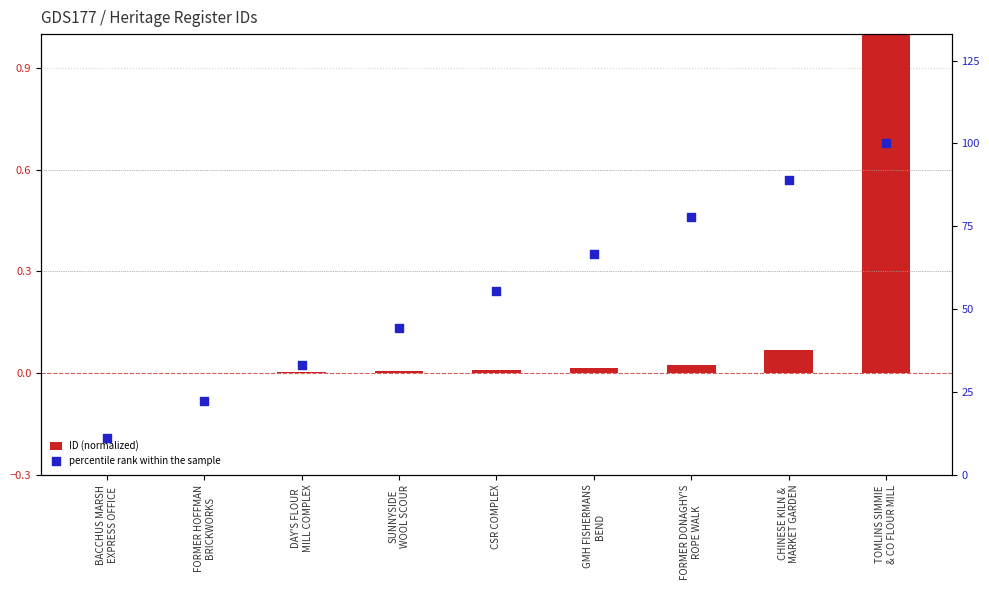

What is the total value across all series at FORMER HOFFMAN
BRICKWORKS?

22.2